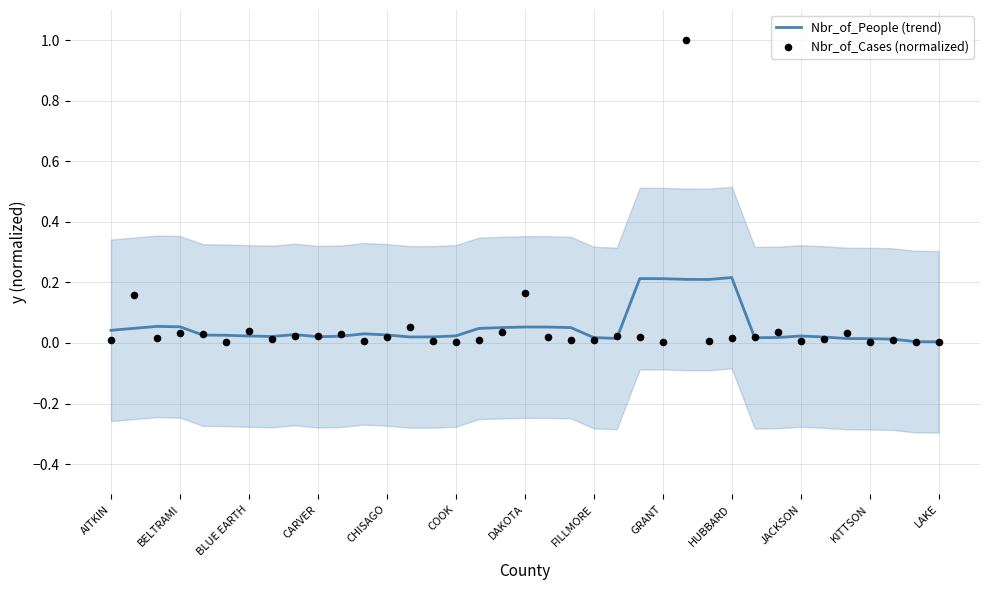

What are all the series names shown in the legend?

Nbr_of_People (trend), Nbr_of_Cases (normalized)